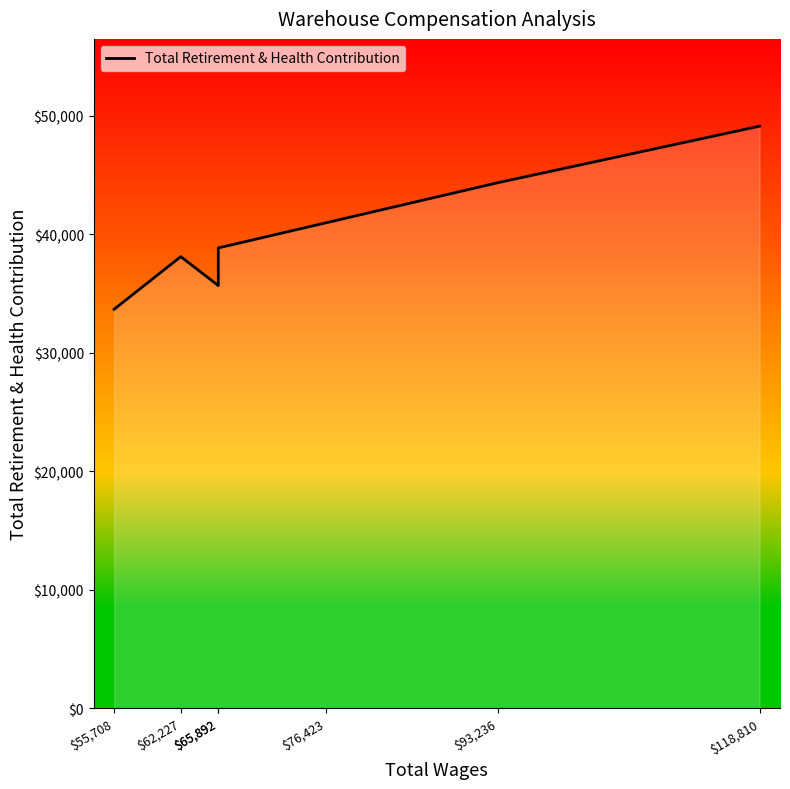

The value at $118,810 is 18827. True or false?

False